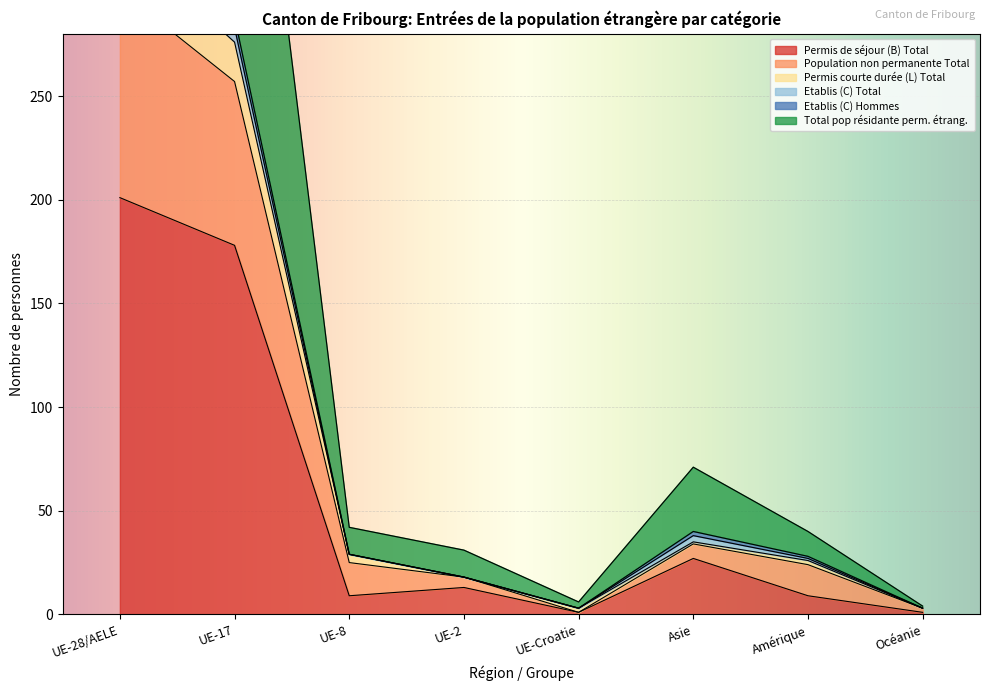

At which category does Population non permanente Total reach its first local valley?

UE-Croatie